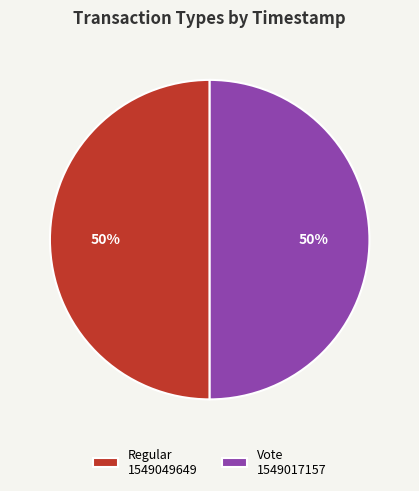

The Regular 1549049649 slice represents 50% of the pie. True or false?

True